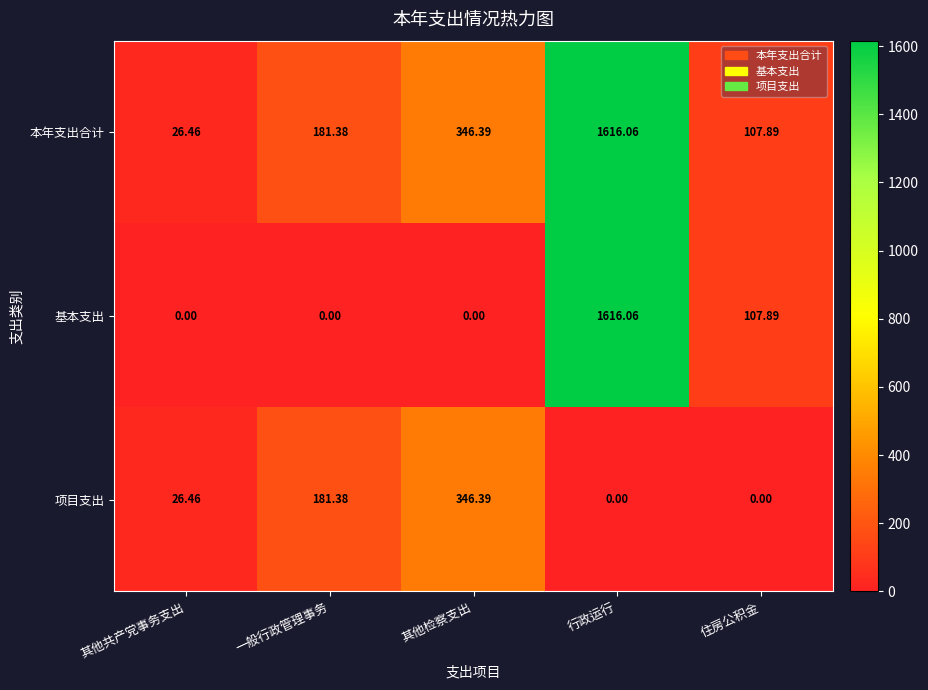

Which category has the highest value in the 本年支出合计 series?

行政运行